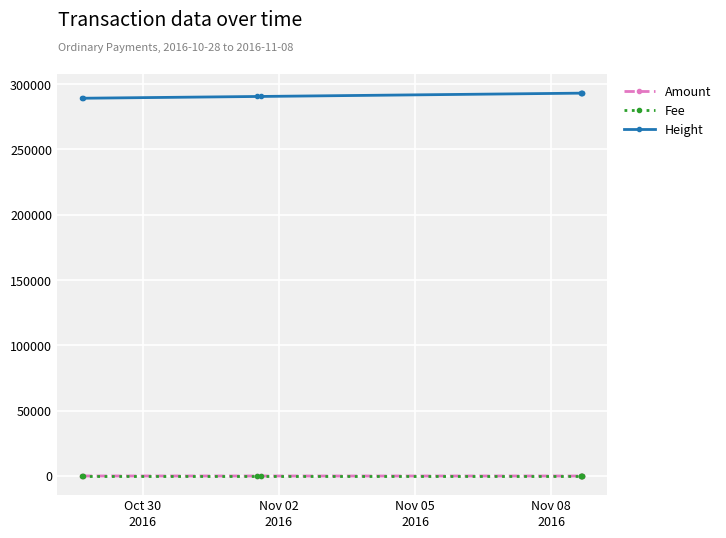

What is the maximum value for Height?

293066